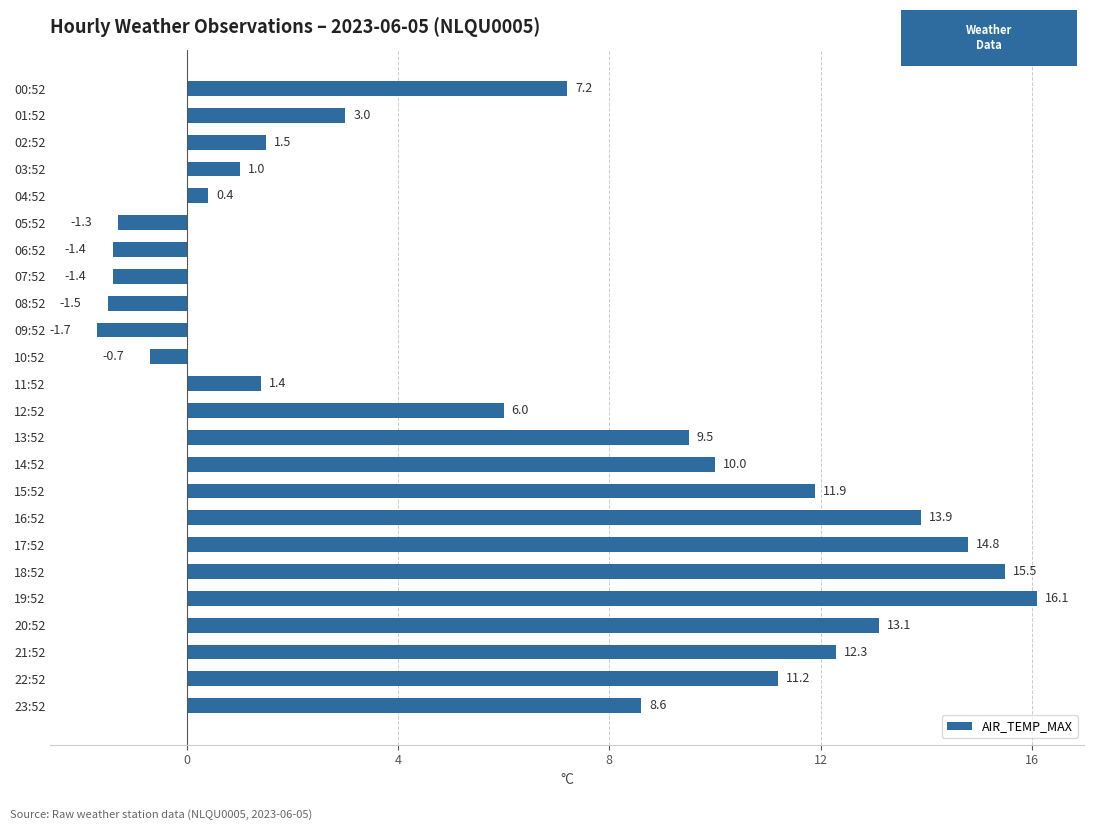

What is the difference between the maximum and minimum values?

17.8